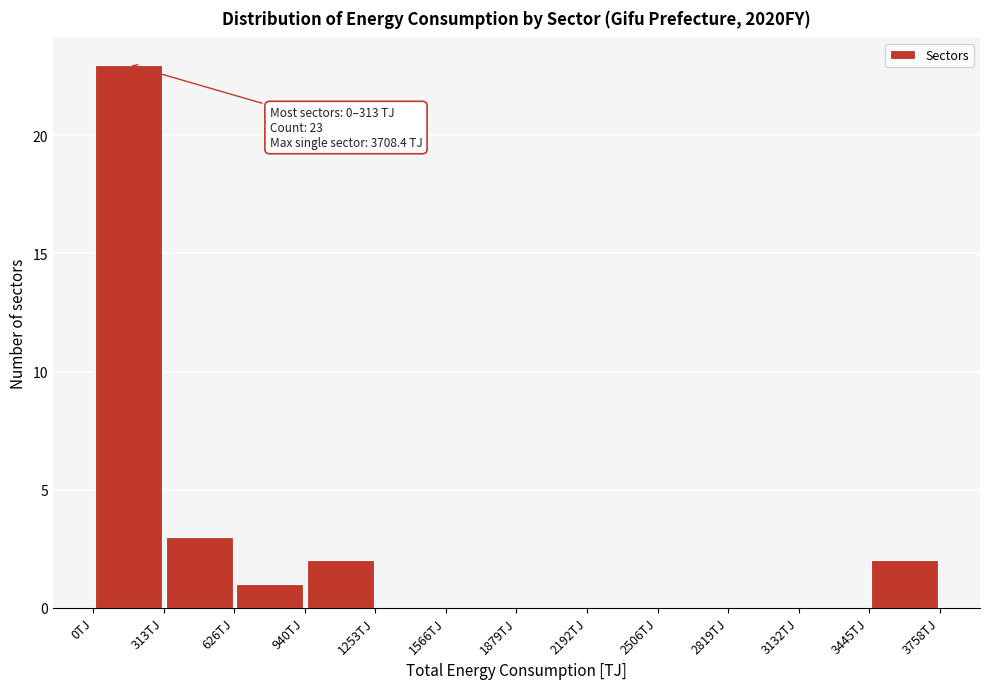

Over which range of the x-axis is the bar tallest?

0 to 300